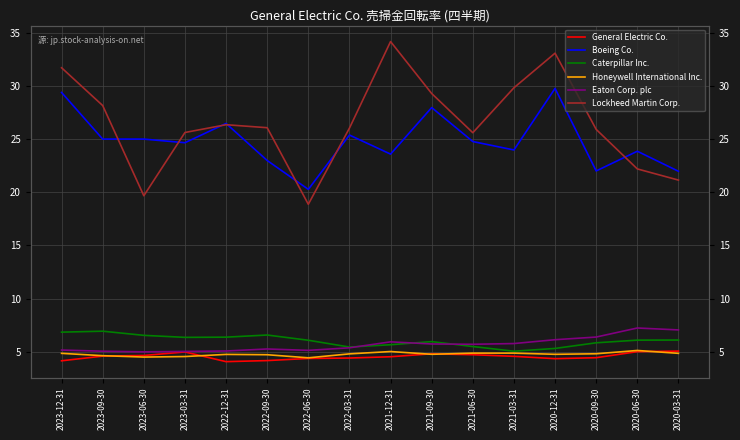

Is it true that Eaton Corp. plc equals 3.4 at 2021-09-30?

False